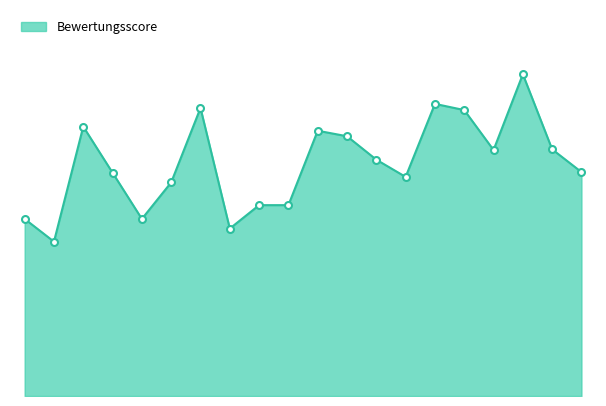

Rank the categories by value from highest to lowest.

Abele Optik, Optik Schäfer, Optik Dorn, Optik Maurer, Waltner, Optic Himmrich, Kamphues, PRISMA OPTIK, Optik Frommann, Optik Hallmann, Optikhaus Storch, Jünger, Augenoptik Schacke, Brillen-Galerie, Optik Jahn, Optik Becker, becker+flöge, Fiene, Optik Hoke, Oppermann